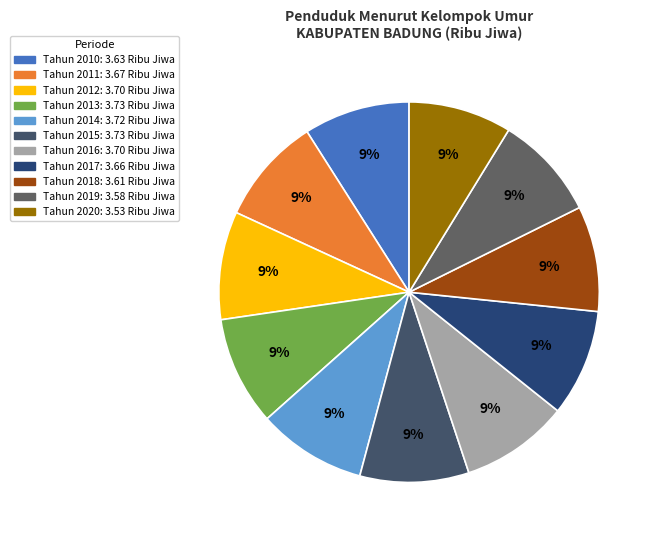

Count the number of slices in the pie.

11